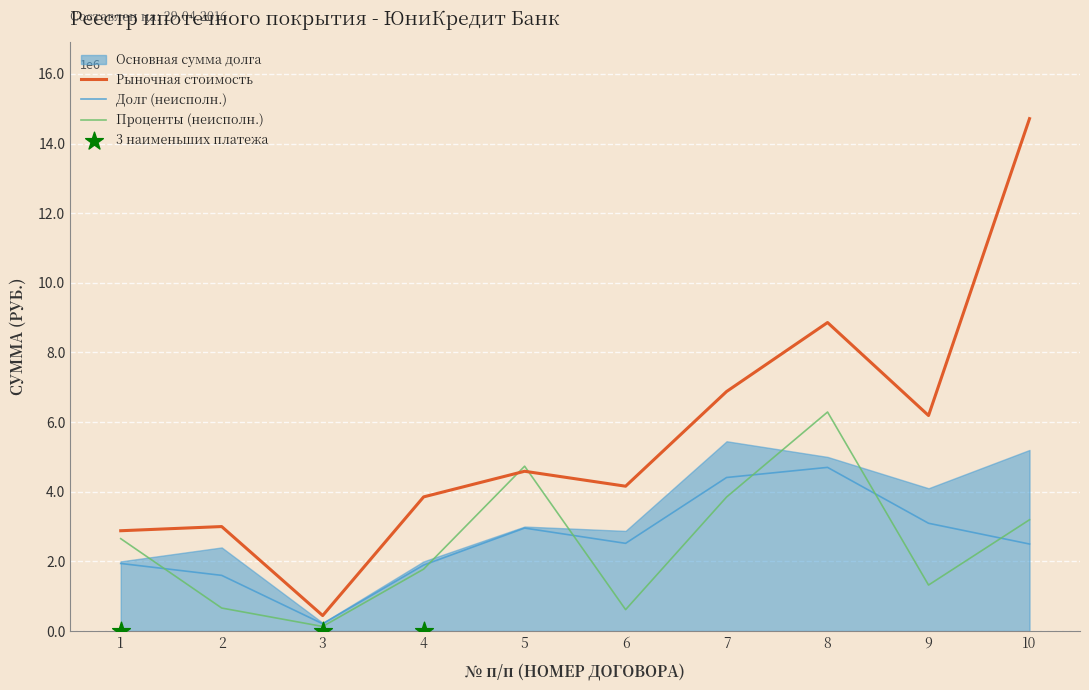

Which series reaches the minimum Y coordinate?

Проценты (неисполн.)